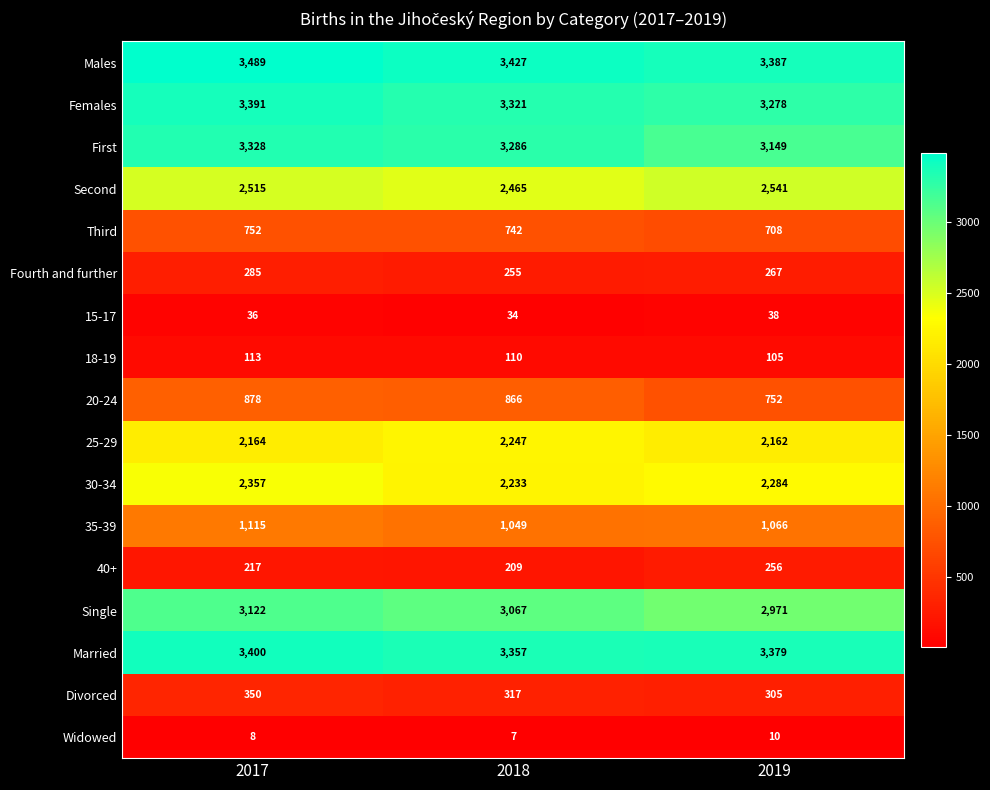

At which label is 25-29 closest to 2204?

2017